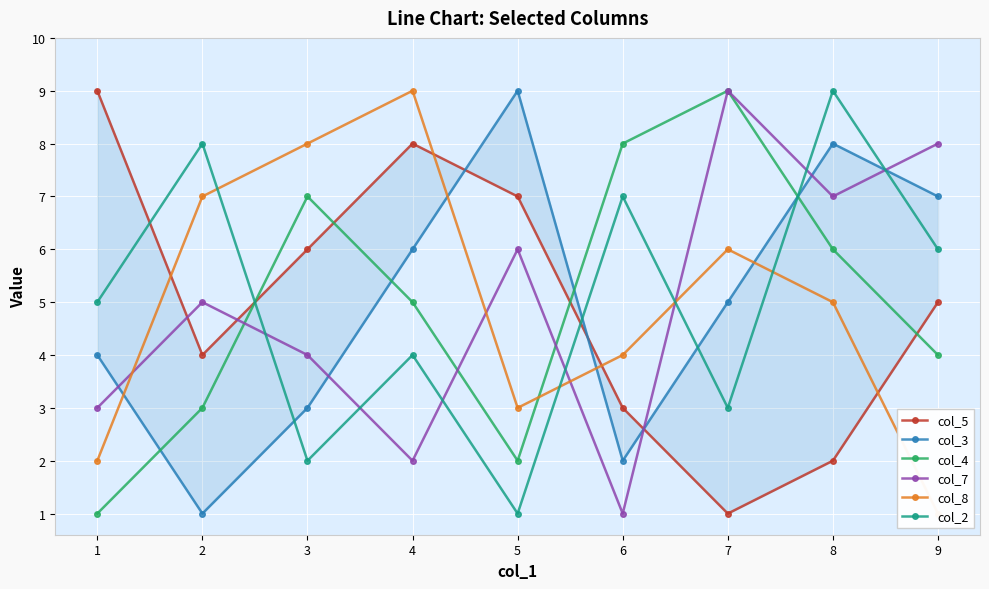

Between 5 and 4, which is larger?

4